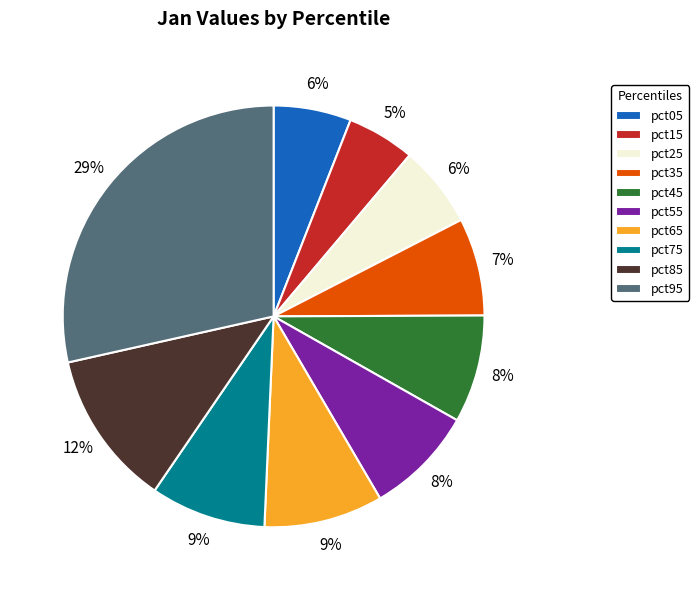

Is there any slice that represents more than half of the pie?

No